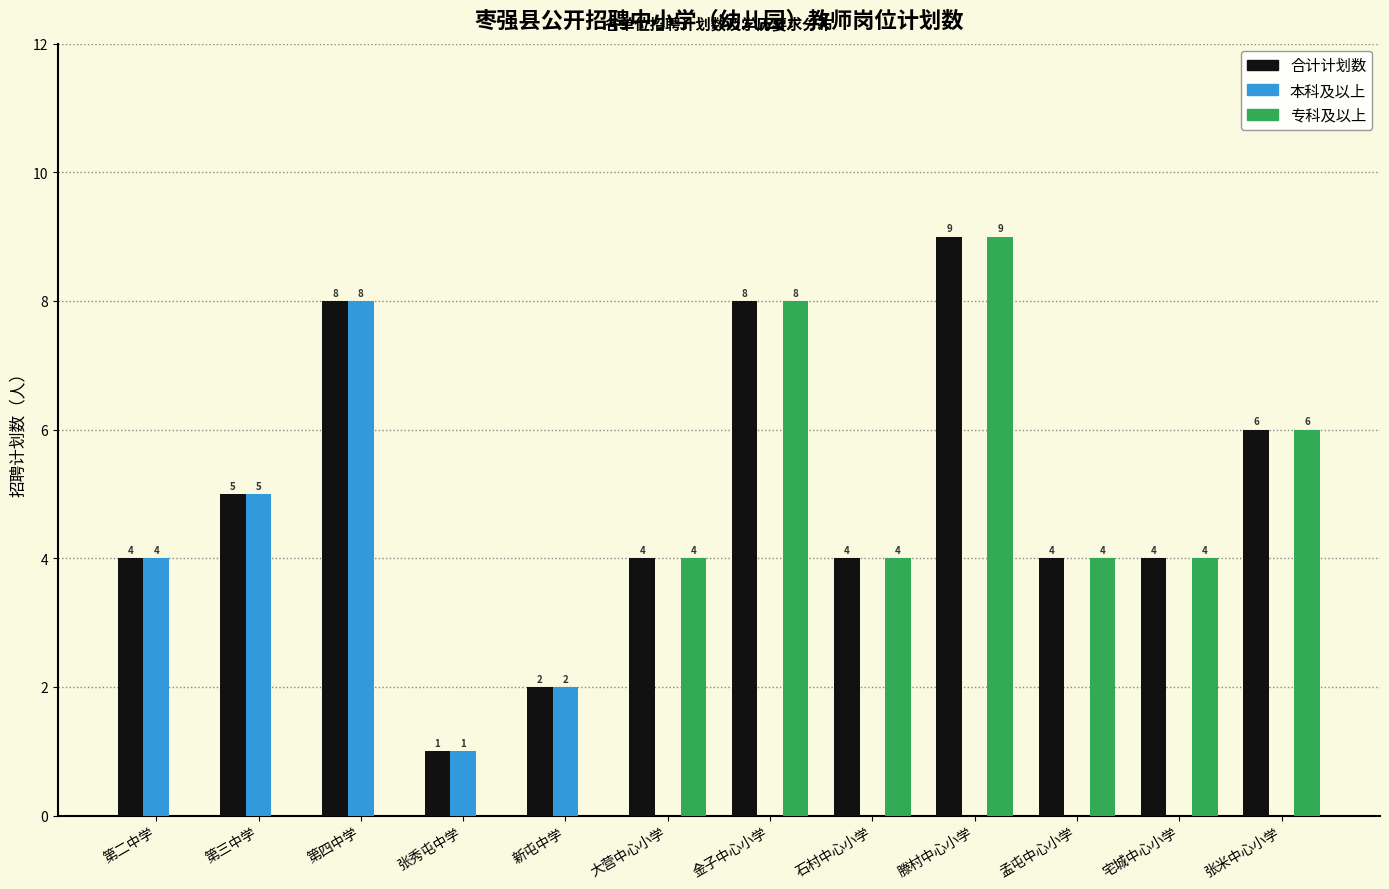

Is it true that 专科及以上 equals 3 at 第四中学?

False